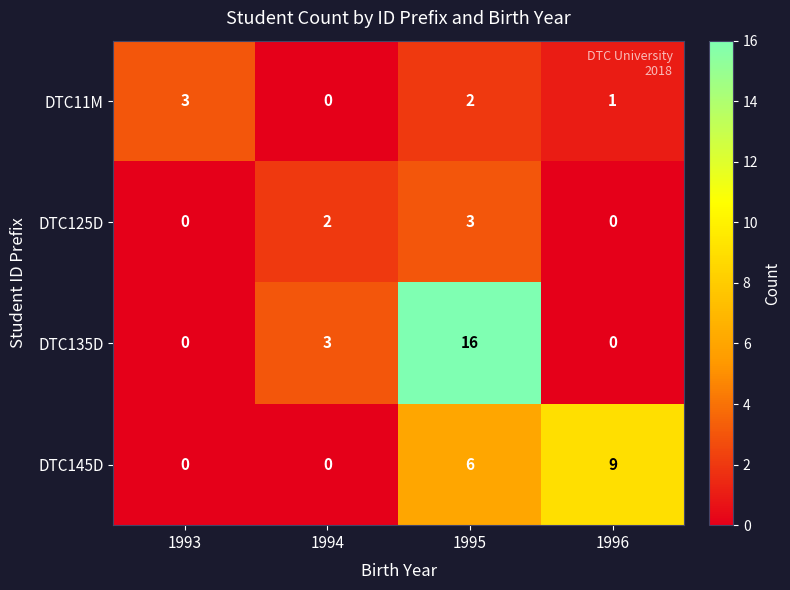

Between 1995 and 1996, which series saw the biggest shift?

DTC135D